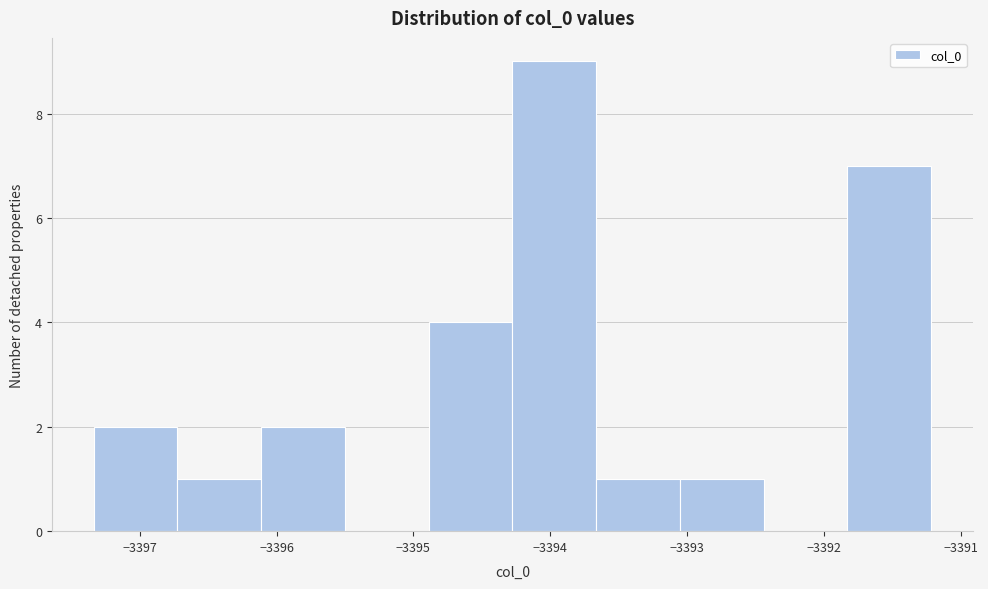

How tall is the bar that spans -3396.1 to -3395.5 on the x-axis? Neither the bar edges nor the heights are printed on the chart, so give them approximately, as read against the axes.

2